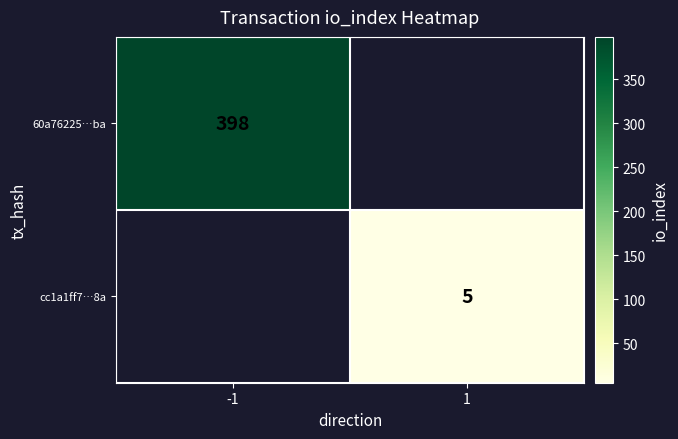

The value of cc1a1ff7…8a at 1 is 3. True or false?

False